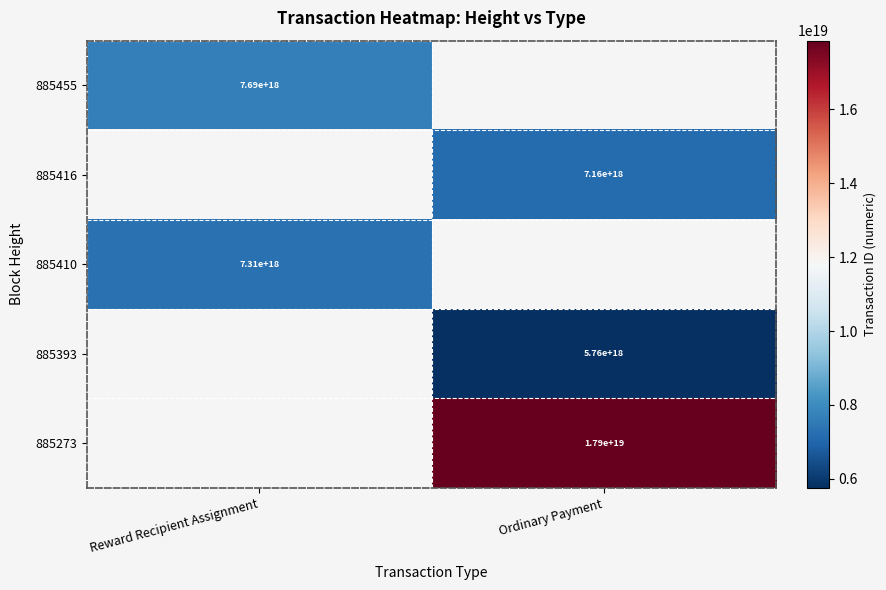

Is it true that 885393 equals 7868637449143133184 at Ordinary Payment?

False